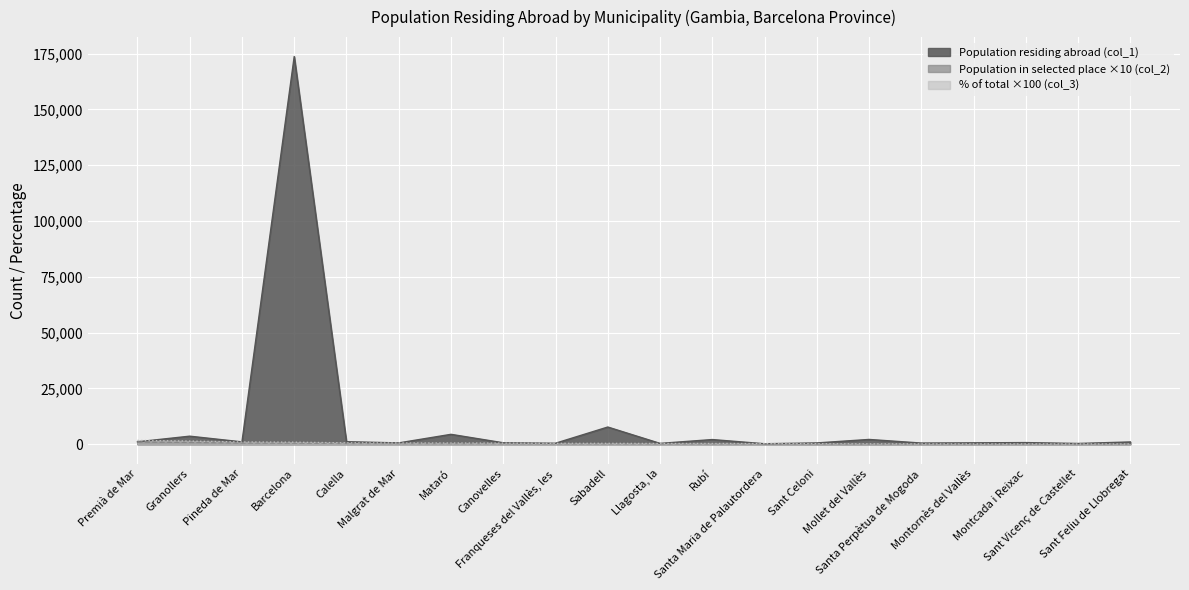

True or false: % of total (col_3) and Population in selected place (col_2) intersect in this chart.

False